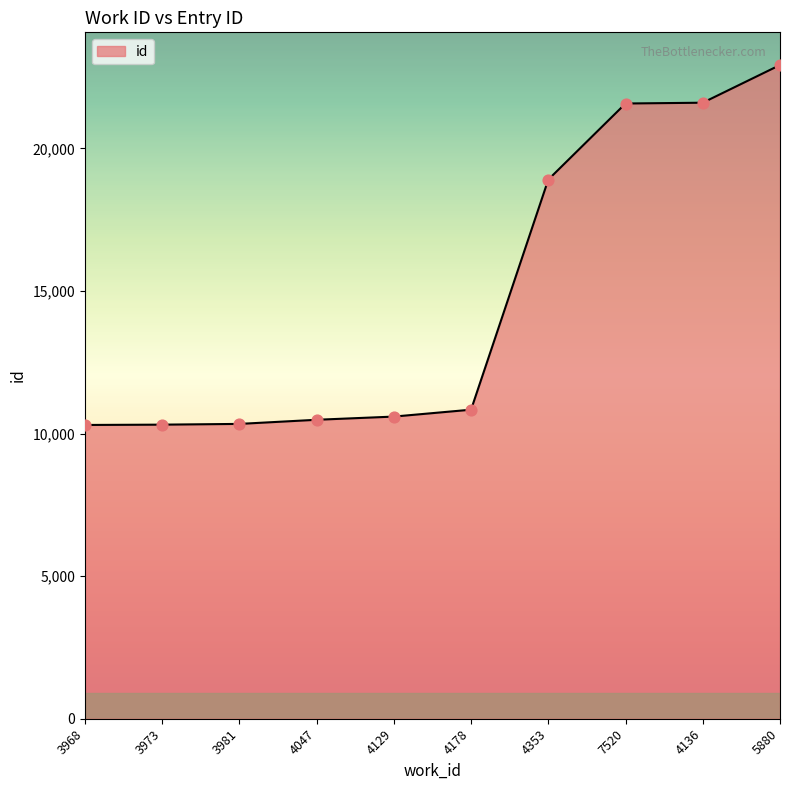

What is the change in value from 3981 to 7520?

+11237